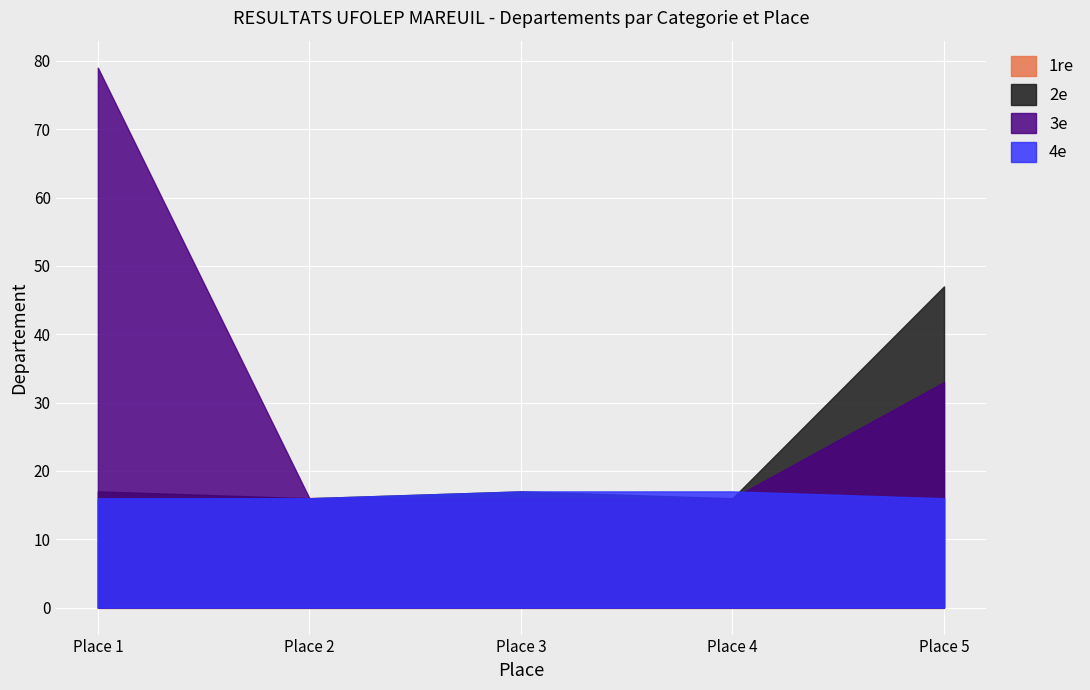

True or false: 4e has more than 0 interior local peaks.

False